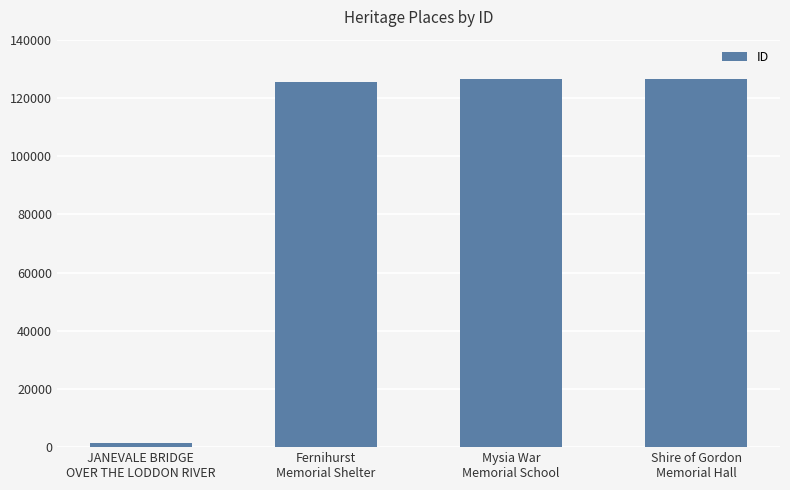

What is the difference between the maximum and minimum values?

124895